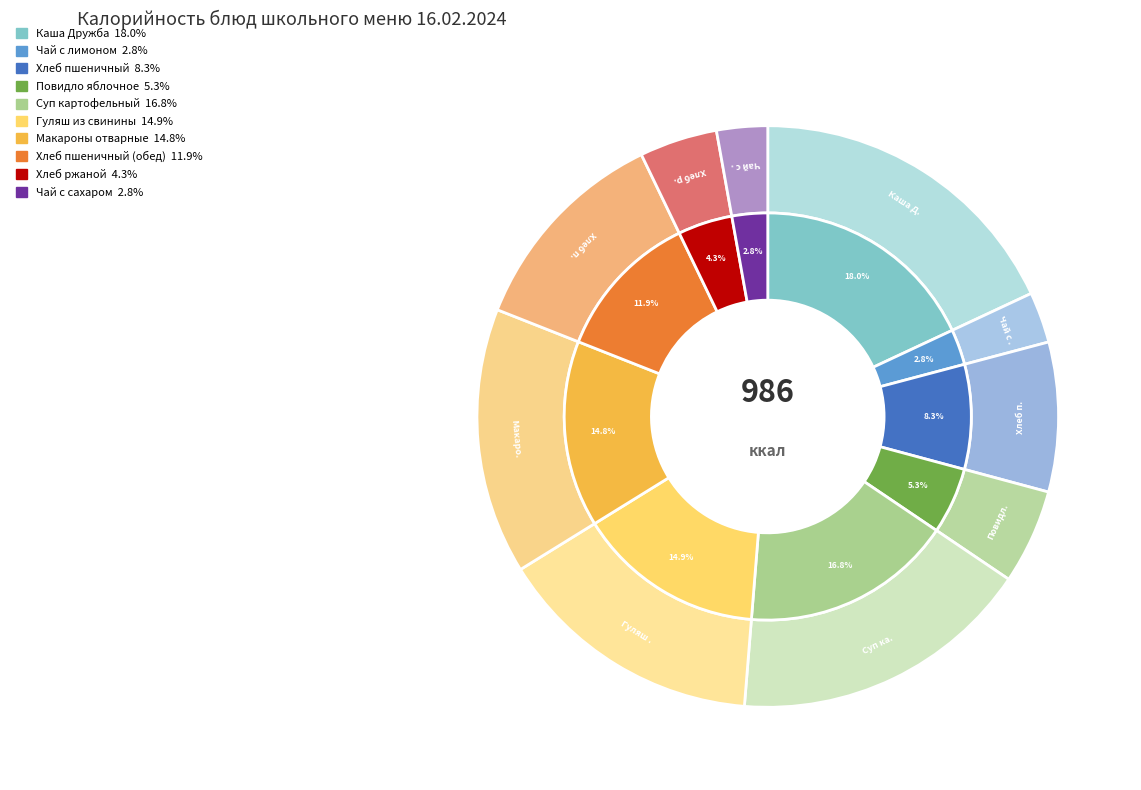

How many segments does this pie chart have?

10